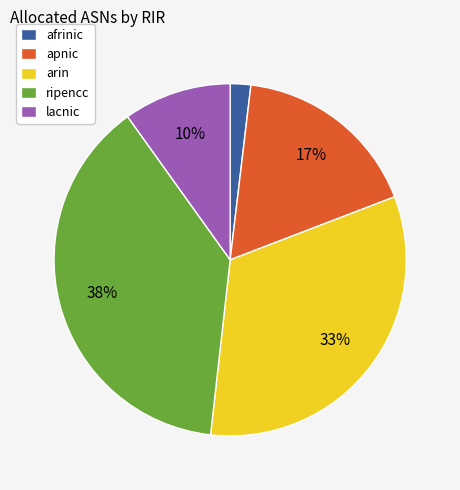

Which category has the biggest portion of the pie?

ripencc